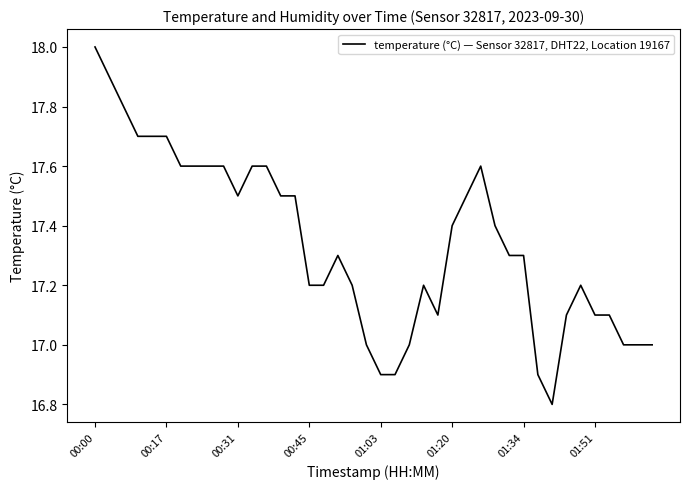

What is the greatest value displayed?

18.0